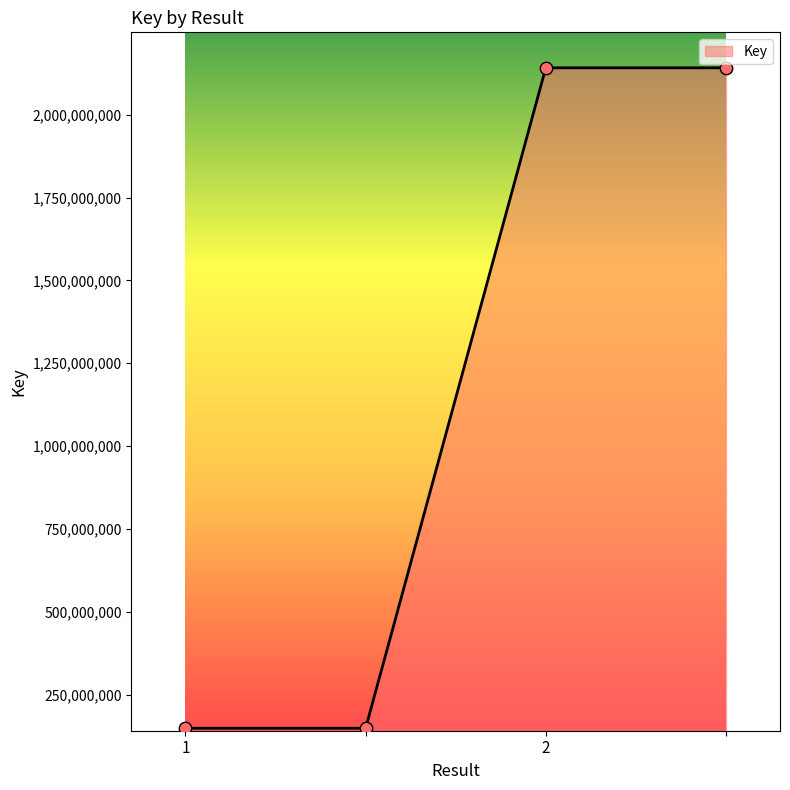

What is the smallest value displayed?

148960775